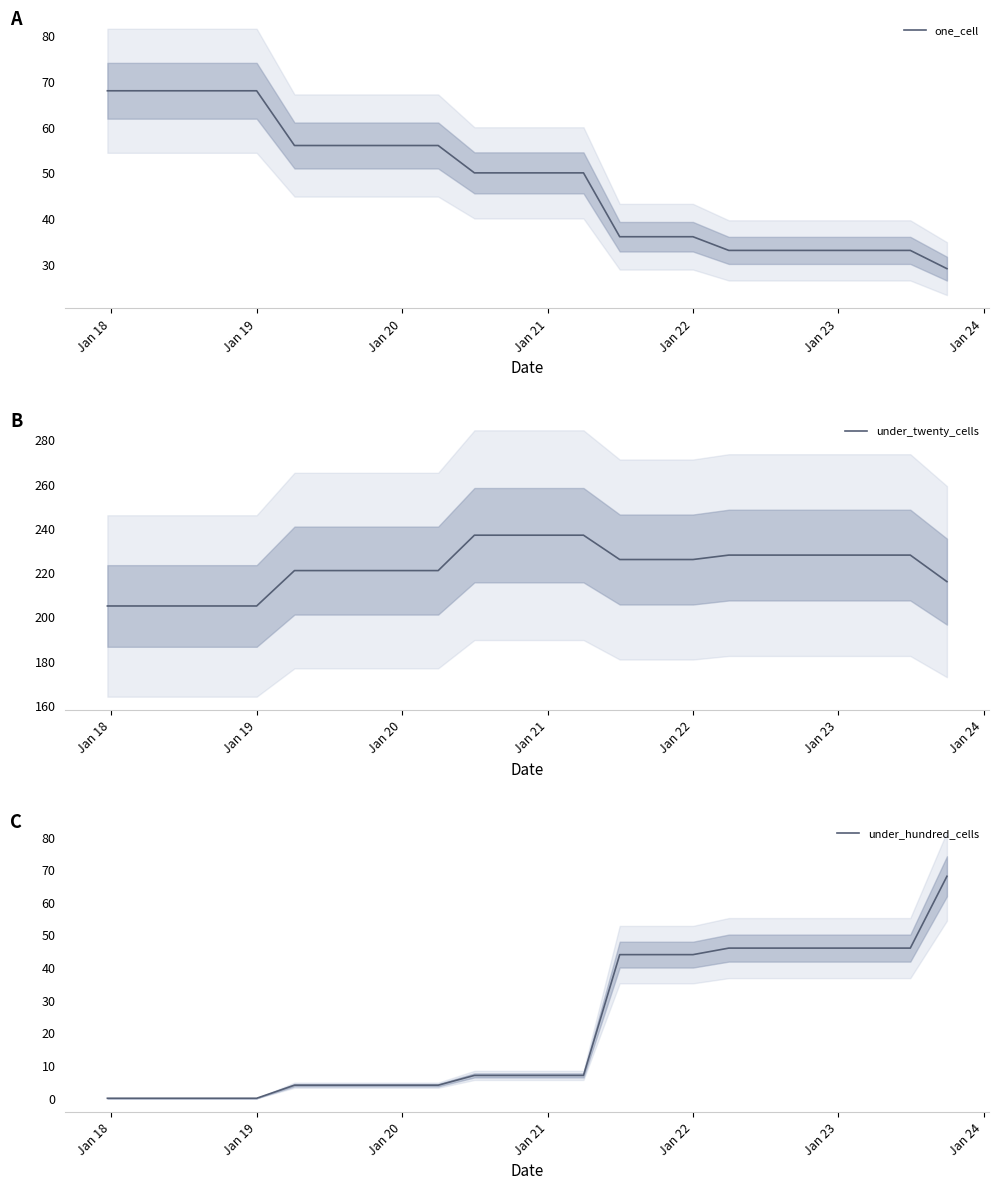

Reading left to right, extract all data points from this chart.

one_cell: 68	68	68	68	68	56	56	56	56	56	50	50	50	50	36	36	36	33	33	33	33	33	33	29
under_twenty_cells: 205	205	205	205	205	221	221	221	221	221	237	237	237	237	226	226	226	228	228	228	228	228	228	216
under_hundred_cells: 0	0	0	0	0	4	4	4	4	4	7	7	7	7	44	44	44	46	46	46	46	46	46	68